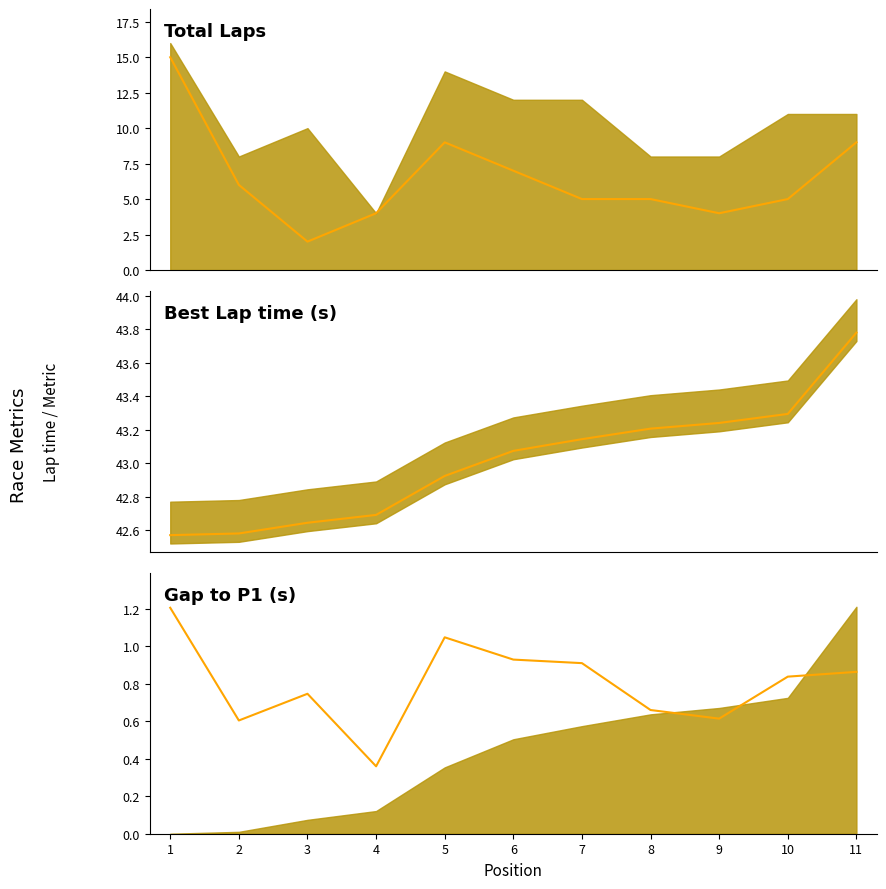

True or false: Best Lap time and Total Time (scaled) cross at least once.

False